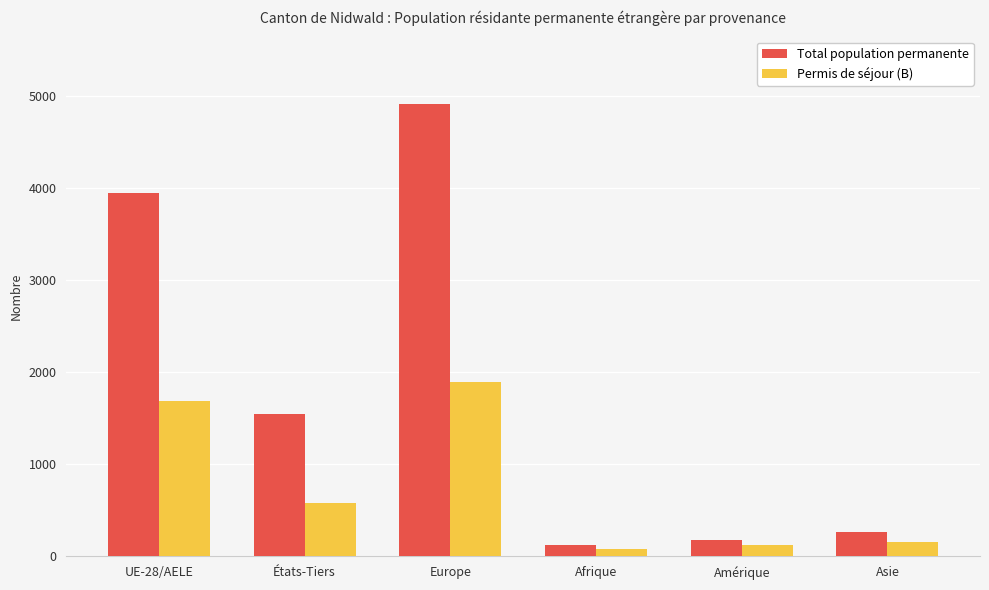

Rank the categories by Total population permanente value from highest to lowest.

Europe, UE-28/AELE, États-Tiers, Asie, Amérique, Afrique